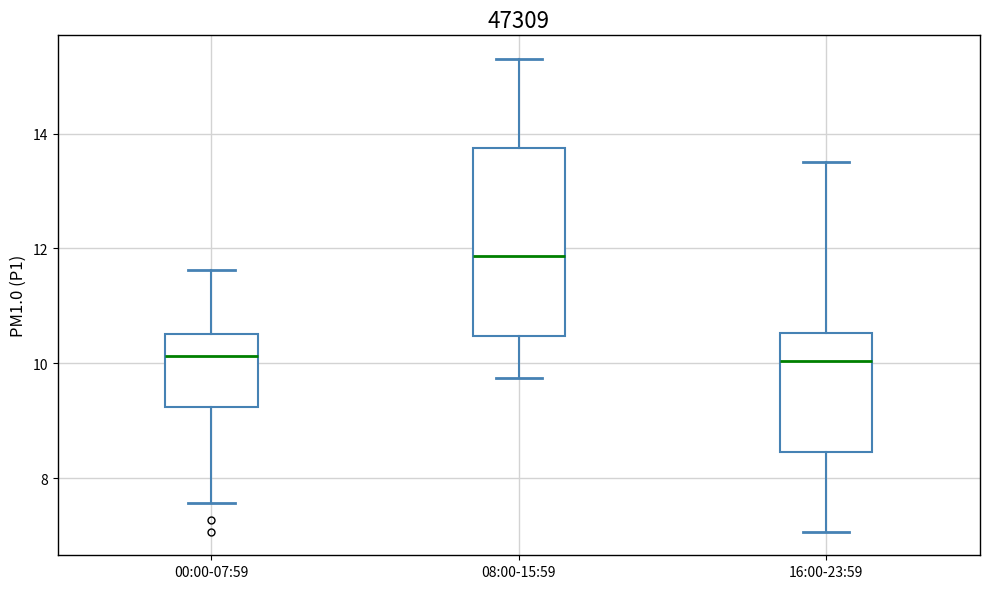

Which box is the tallest, from its lower edge to its upper edge?

08:00-15:59